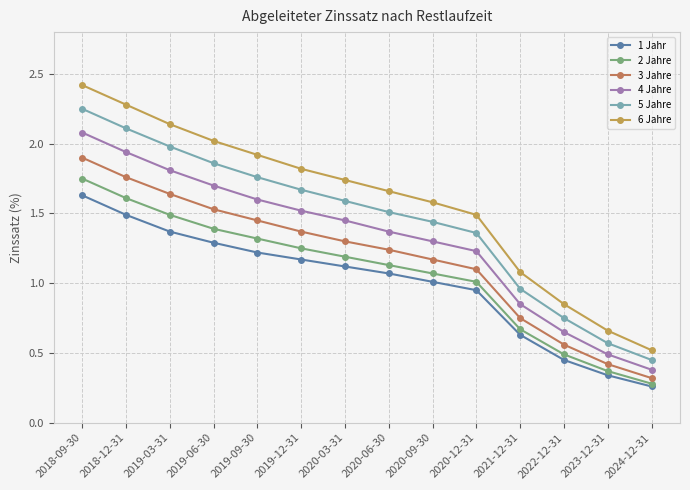

At how many categories does at least one series exceed 1?

11